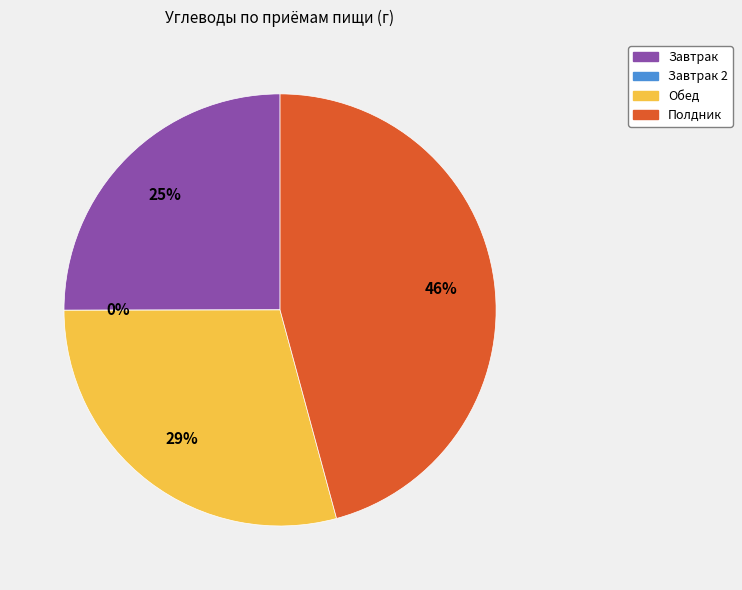

Which slice is the largest?

Полдник